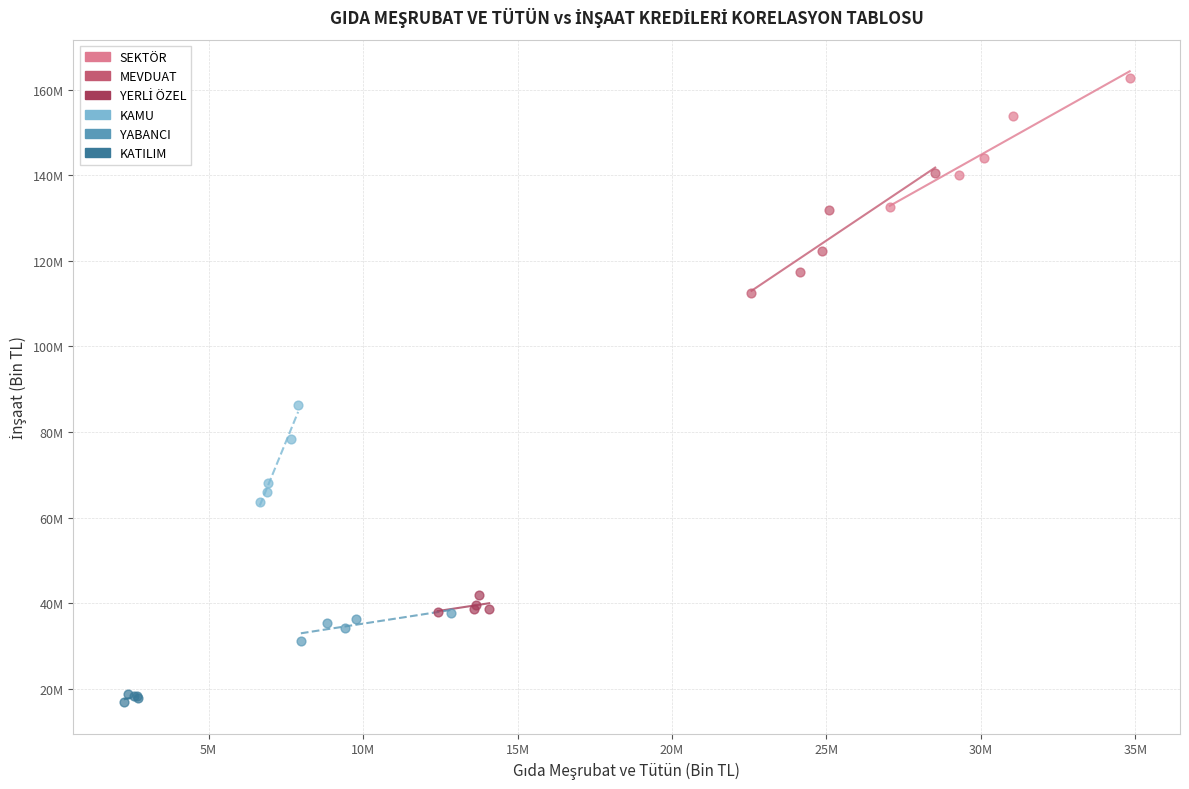

Which series contains the highest Y value?

SEKTÖR